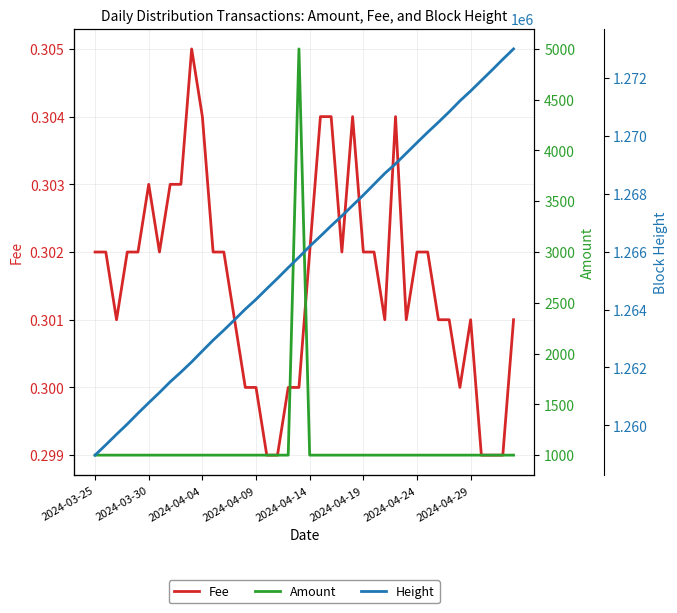

At which category does the chart reach its minimum across all series?

16